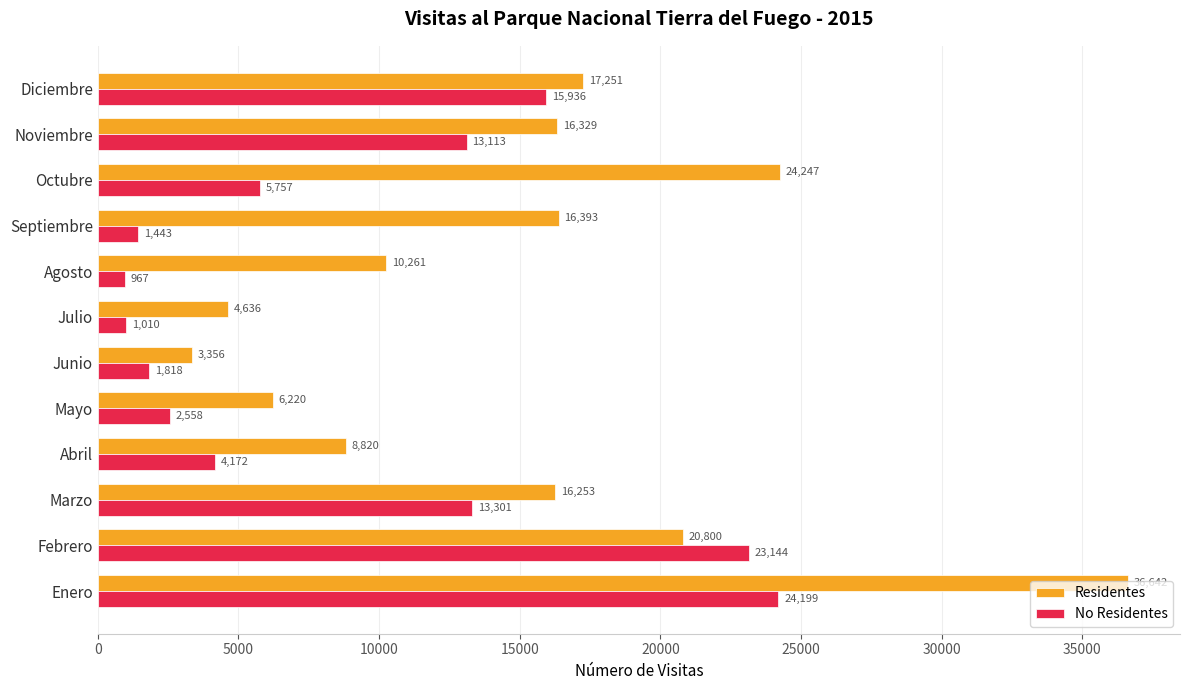

Between Enero and Junio, which series saw the biggest shift?

Residentes